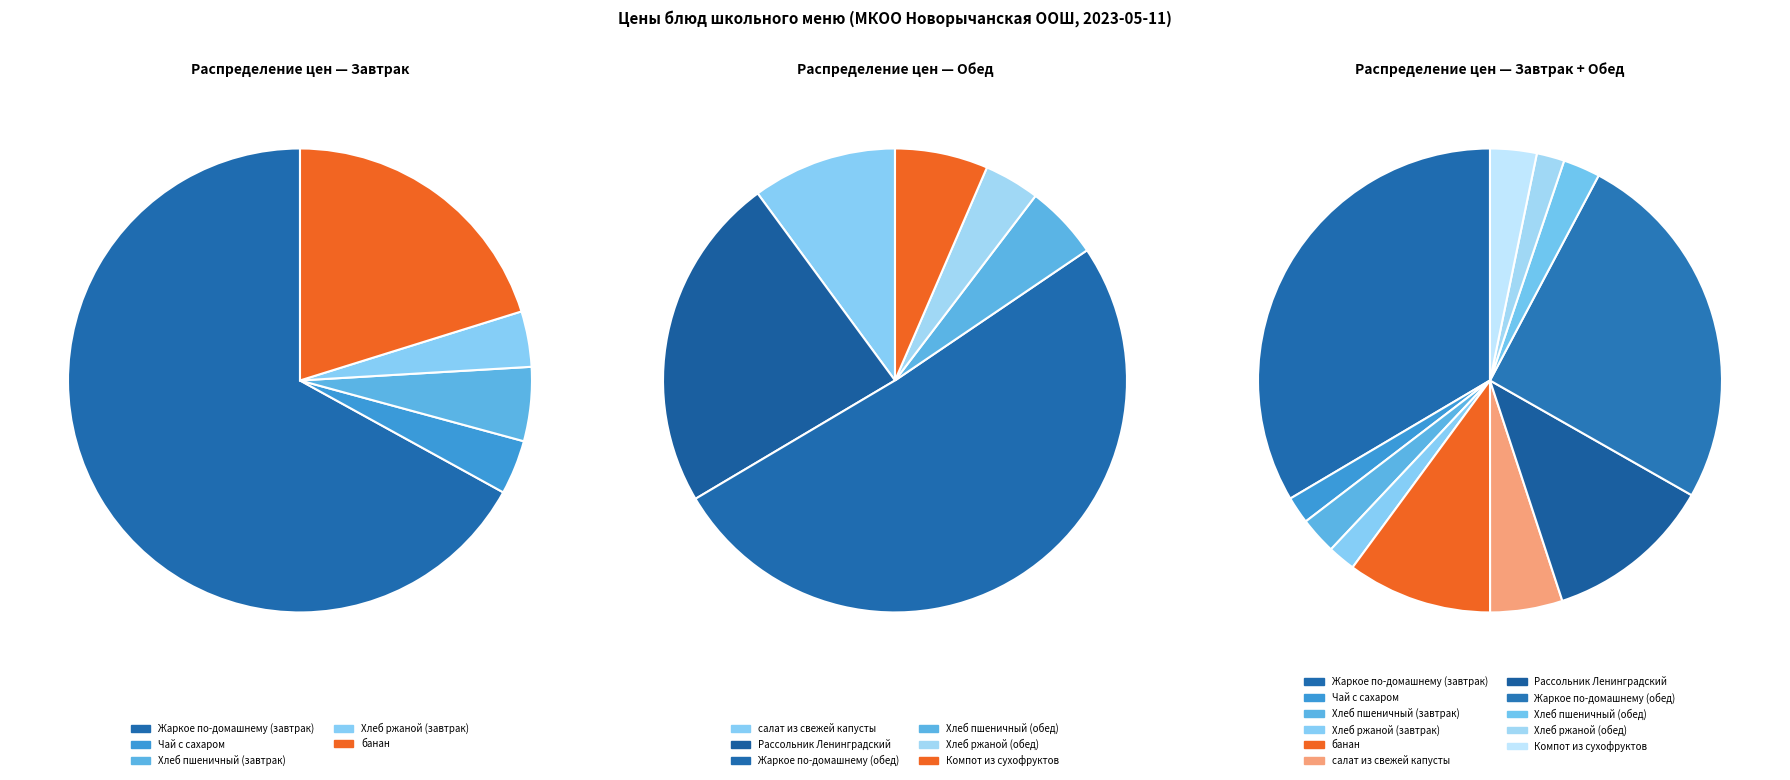

Rank the categories by value from highest to lowest.

Жаркое по-домашнему (завтрак), Жаркое по-домашнему (обед), Рассольник Ленинградский, банан, салат из свежей капусты, Компот из сухофруктов, Хлеб пшеничный (завтрак), Хлеб пшеничный (обед), Хлеб ржаной (завтрак), Хлеб ржаной (обед), Чай с сахаром